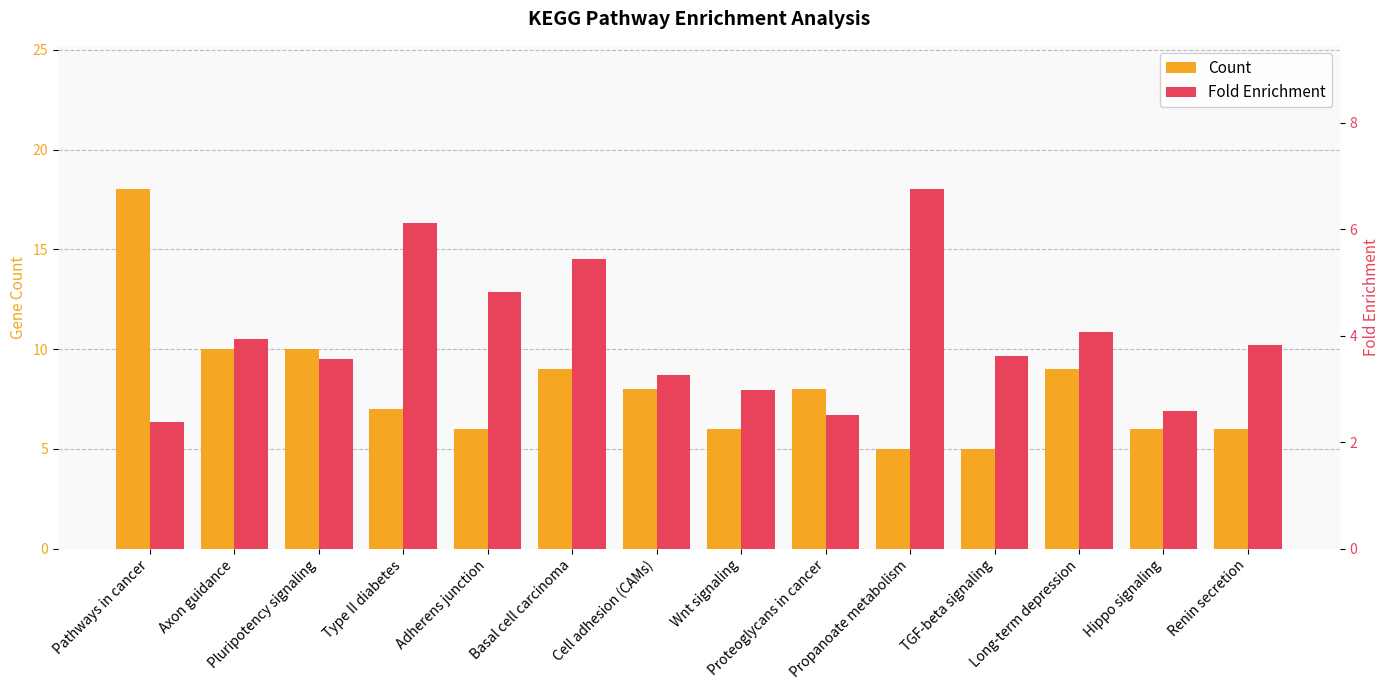

What position from the right is Basal cell carcinoma?

9